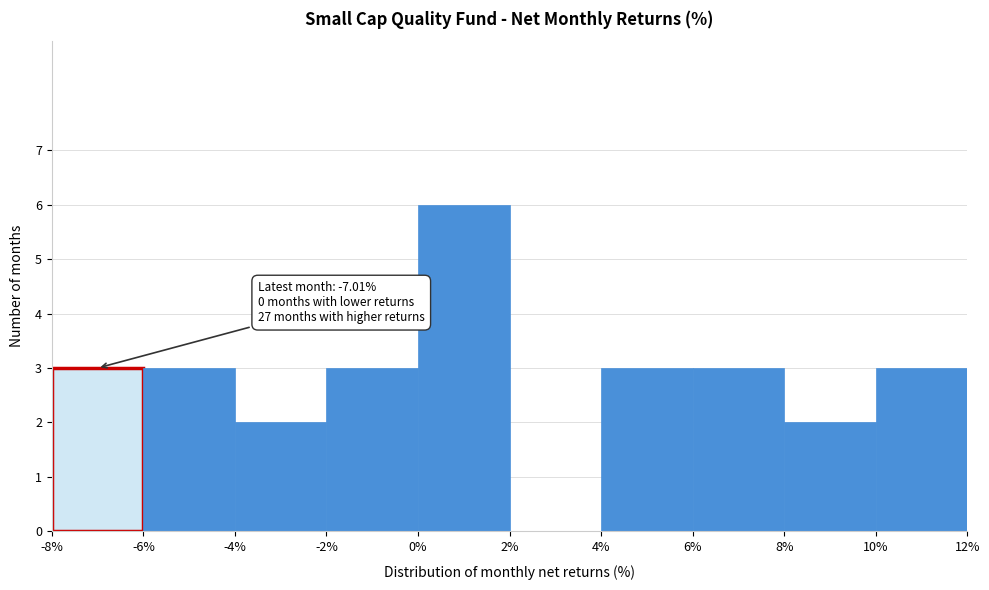

Over which range of the x-axis is the bar tallest?

0% to 2%